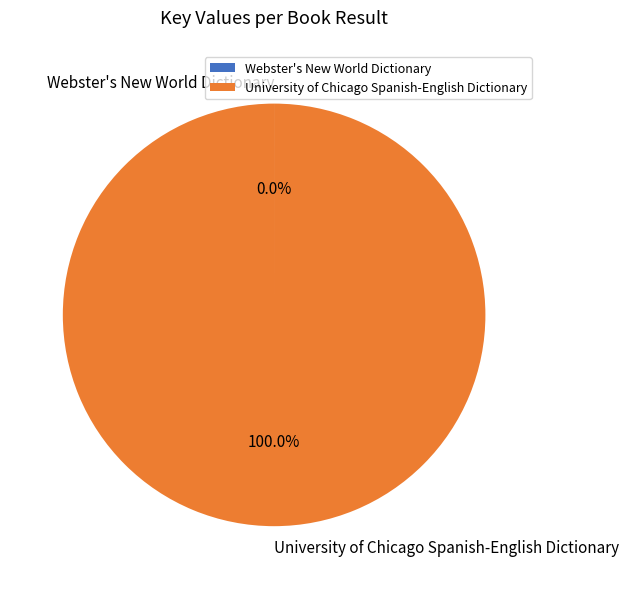

To the nearest percent, what is the difference between the largest and smallest slice percentages?

100%